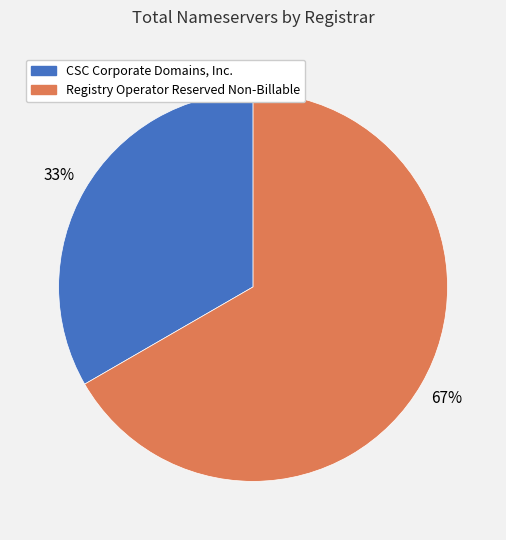

How many segments does this pie chart have?

2